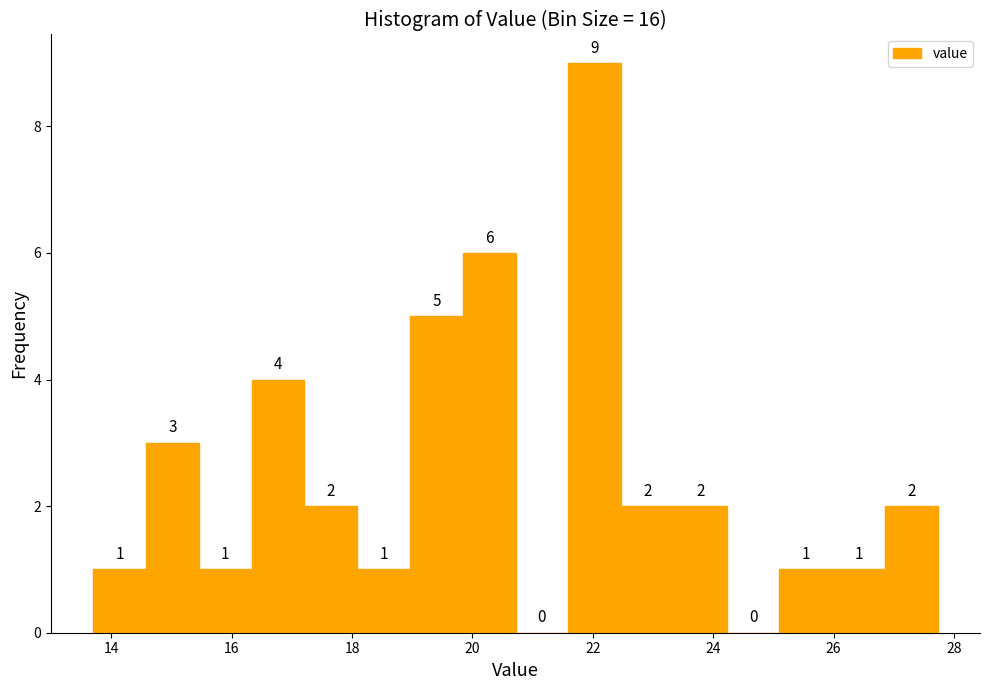

Reading left to right, list every bar in this chart as the range it spans on the x-axis followed by its height. The bar edges are not printed on the chart, so give them approximately, as read against the axis.

13.8 to 14.6: 1
14.6 to 15.4: 3
15.4 to 16.4: 1
16.4 to 17.2: 4
17.2 to 18.0: 2
18.0 to 19.0: 1
19.0 to 19.8: 5
19.8 to 20.8: 6
20.8 to 21.6: 0
21.6 to 22.4: 9
22.4 to 23.4: 2
23.4 to 24.2: 2
24.2 to 25.0: 0
25.0 to 26.0: 1
26.0 to 26.8: 1
26.8 to 27.8: 2